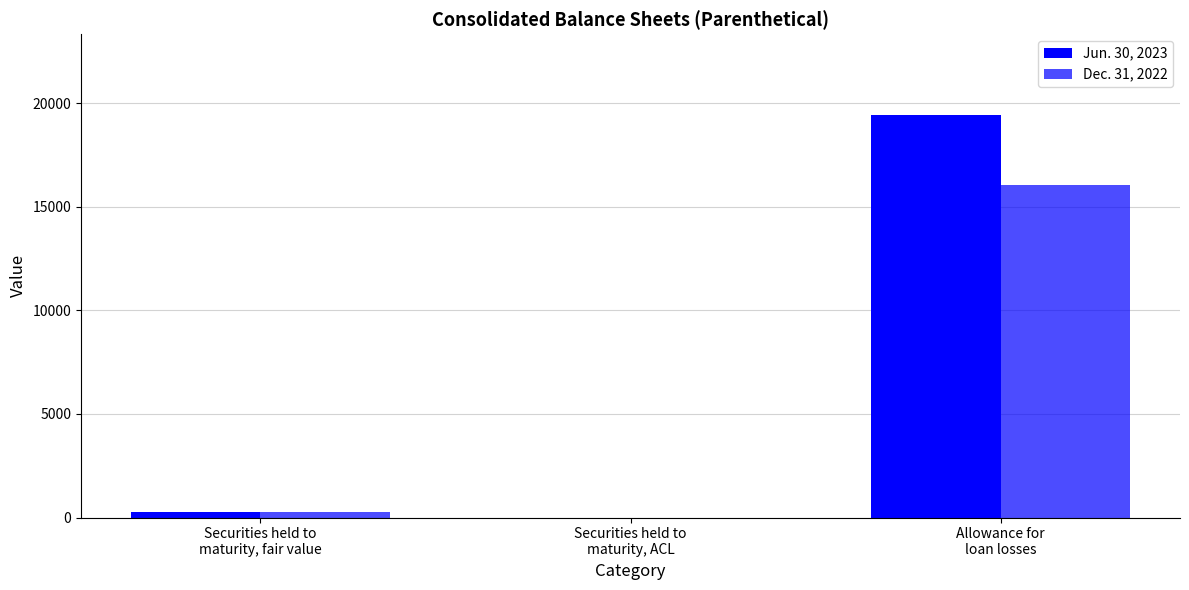

Between Allowance for
loan losses and Securities held to
maturity, fair value, which is larger?

Allowance for
loan losses